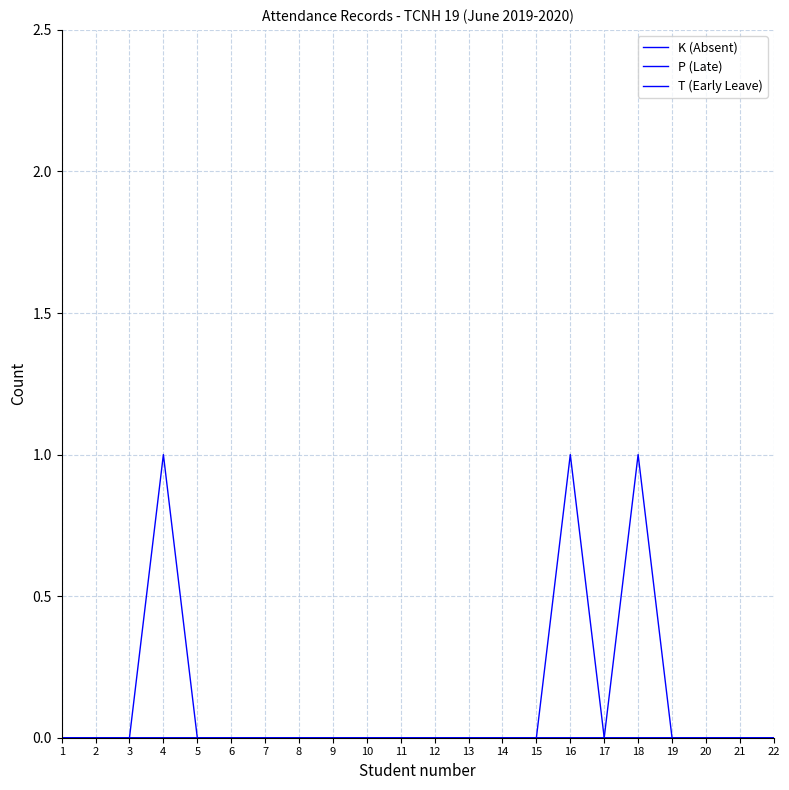

Between 1 and 19, which is larger?

1